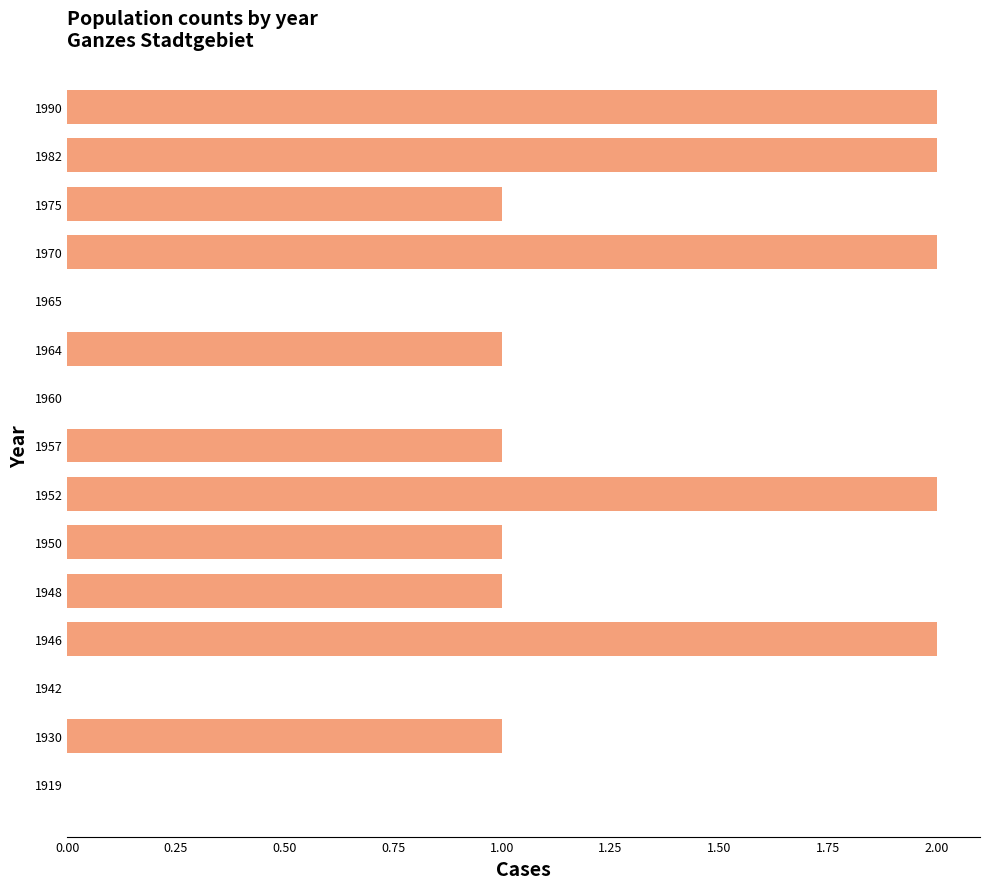

Count the number of data series in this chart.

1